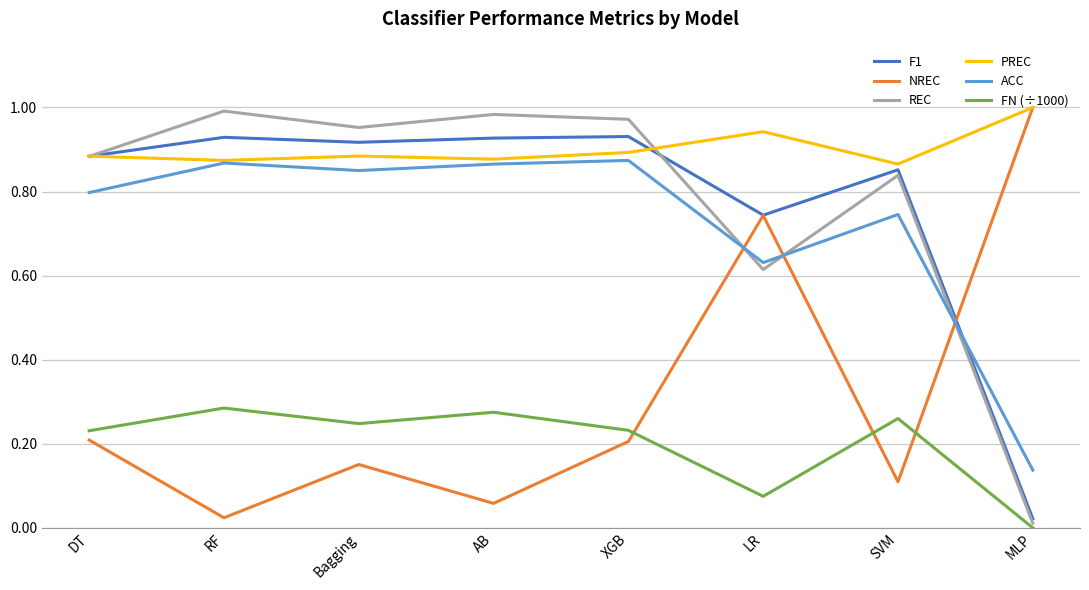

What is the sum of all FN (÷1000) values?

1.6